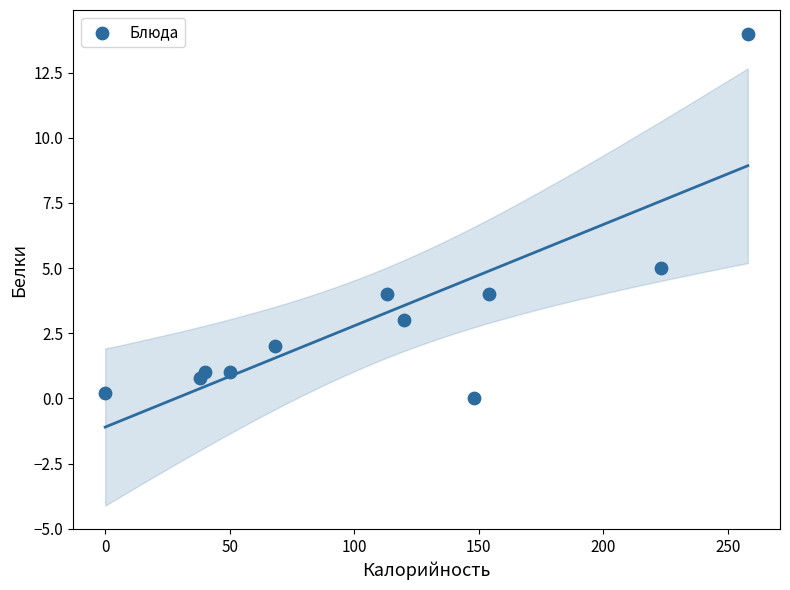

What is the range of Y values (max minus min)?

14.0